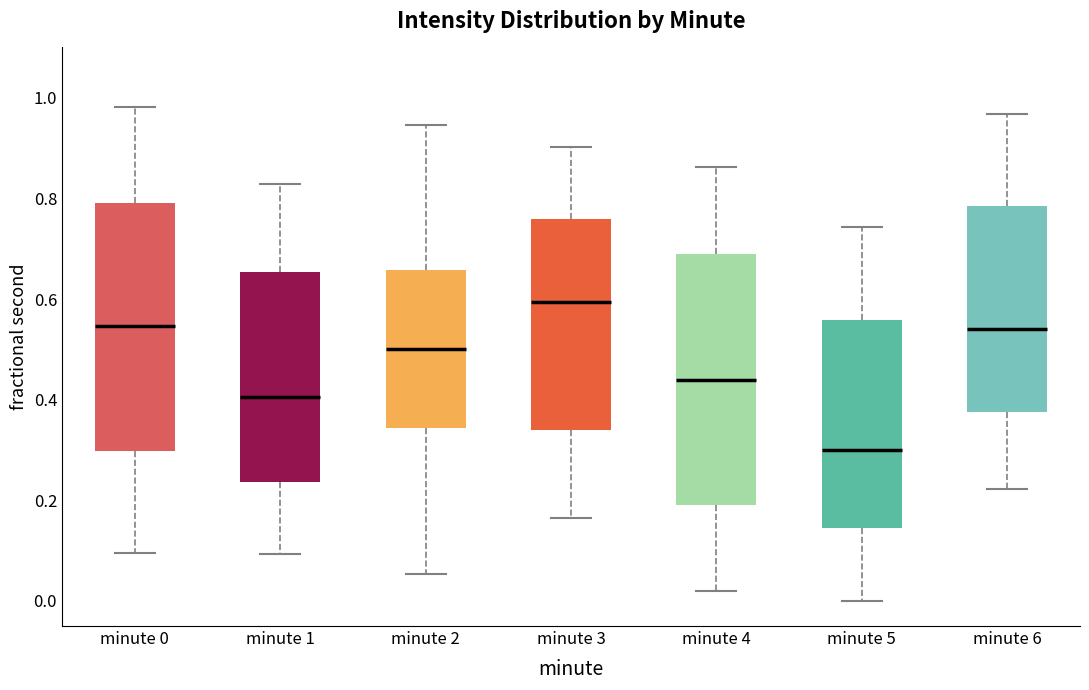

Reading left to right, transcribe this box plot: for each box, give where its median line is, the range the box spans, and where its two whiskers end, as read against the y-axis. The values are not printed on the chart, so give them approximately, as read against the axis.

minute 0: median 0.54, box 0.30 to 0.80, whiskers 0.10 to 0.98
minute 1: median 0.40, box 0.24 to 0.66, whiskers 0.10 to 0.82
minute 2: median 0.50, box 0.34 to 0.66, whiskers 0.06 to 0.94
minute 3: median 0.60, box 0.34 to 0.76, whiskers 0.16 to 0.90
minute 4: median 0.44, box 0.20 to 0.68, whiskers 0.02 to 0.86
minute 5: median 0.30, box 0.14 to 0.56, whiskers 0.00 to 0.74
minute 6: median 0.54, box 0.38 to 0.78, whiskers 0.22 to 0.96